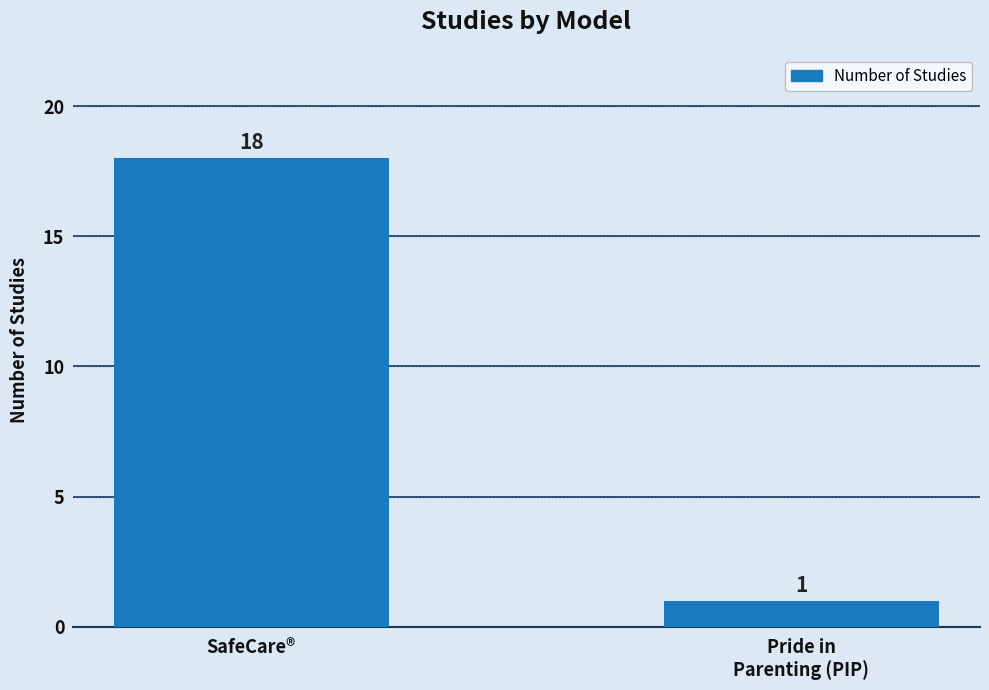

Does the chart contain stacked bars?

No